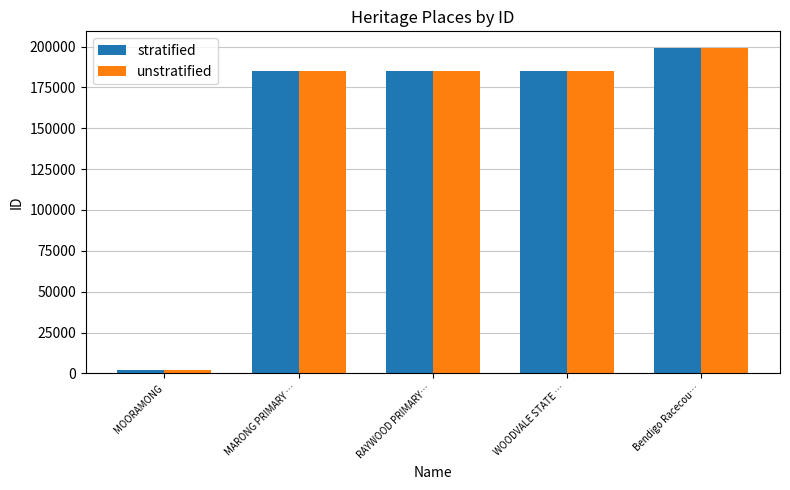

Where is unstratified nearest to the value 100701?

MARONG PRIMARY …